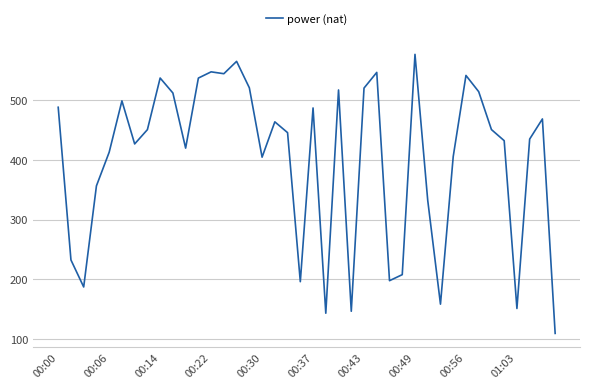

What is the maximum value shown in the chart?

576.1